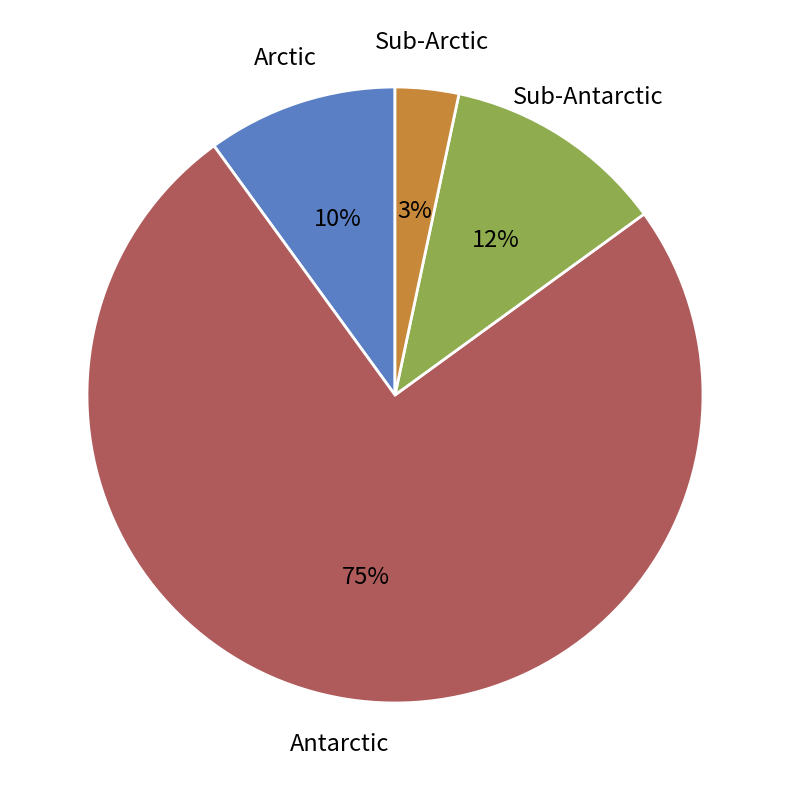

What percentage is the Arctic slice, to the nearest percent?

10%